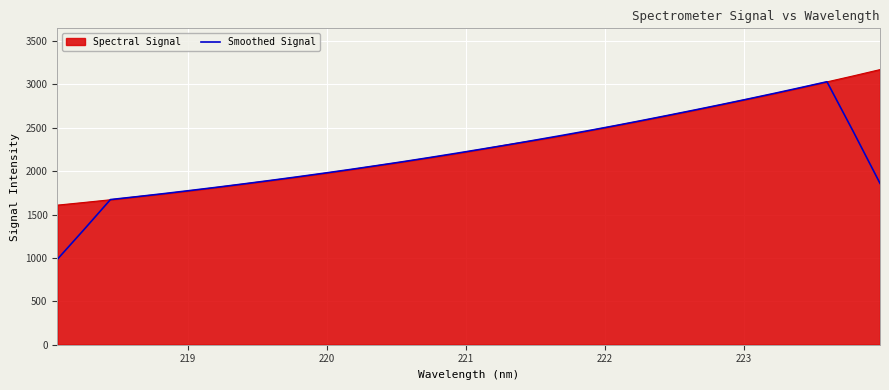

What is the minimum value for Smoothed Signal?

983.2